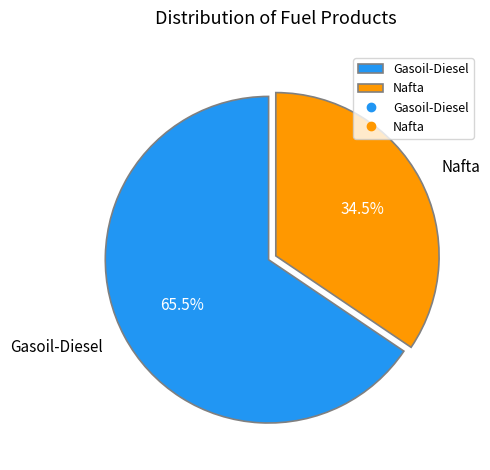

Is there any slice that represents more than half of the pie?

Yes